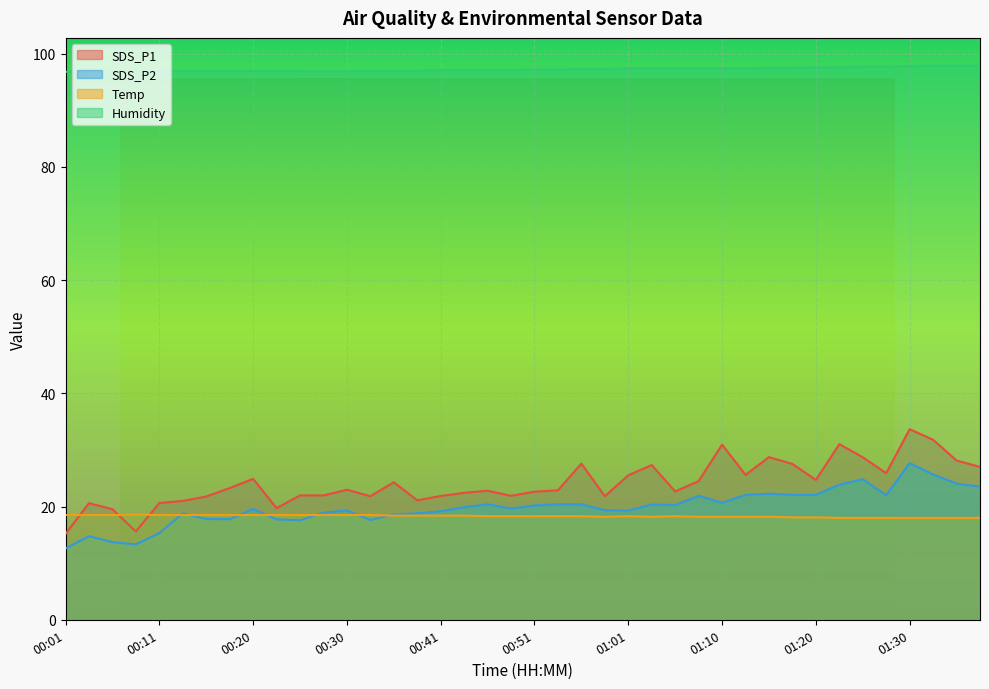

How many categories are shown in the chart?

40